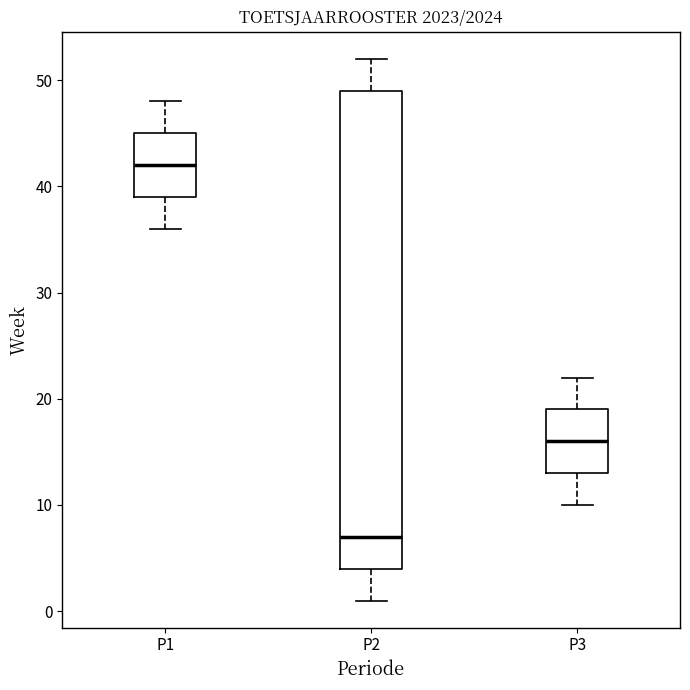

Which box's median line is the highest?

P1